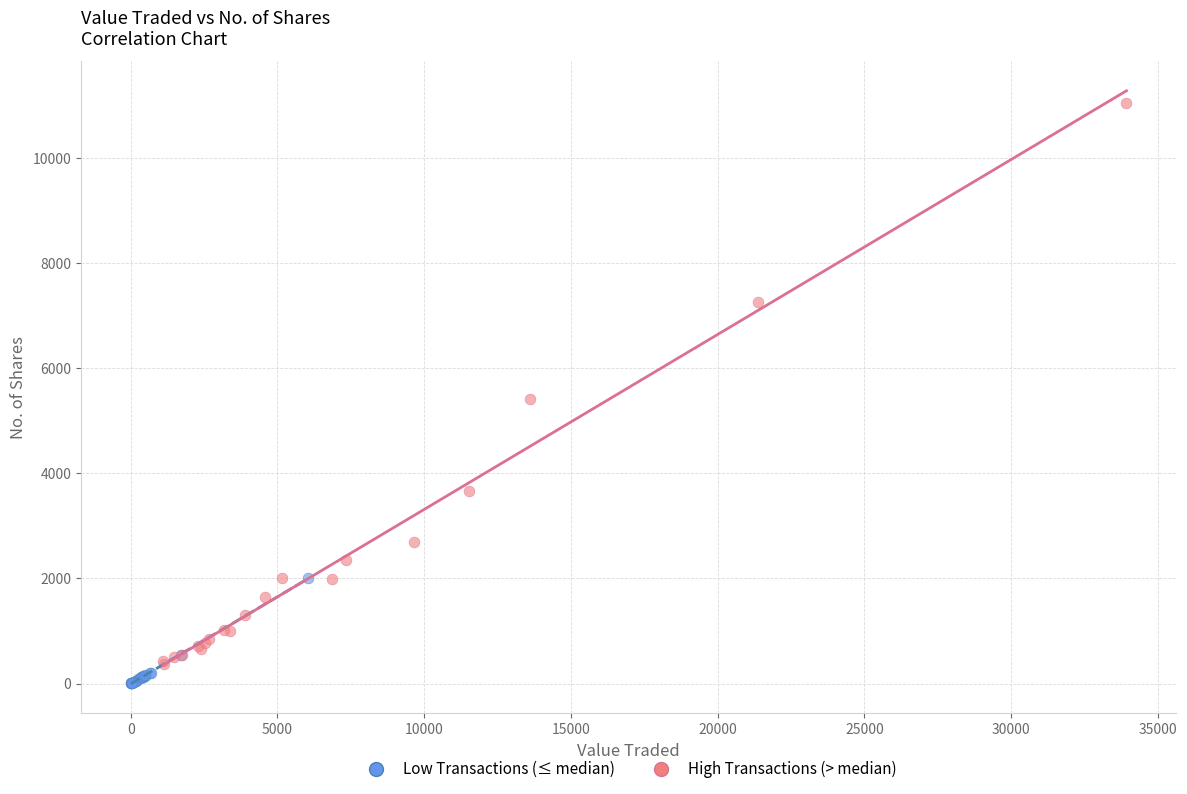

Which series contains the lowest Y value?

Low Transactions (≤ median)